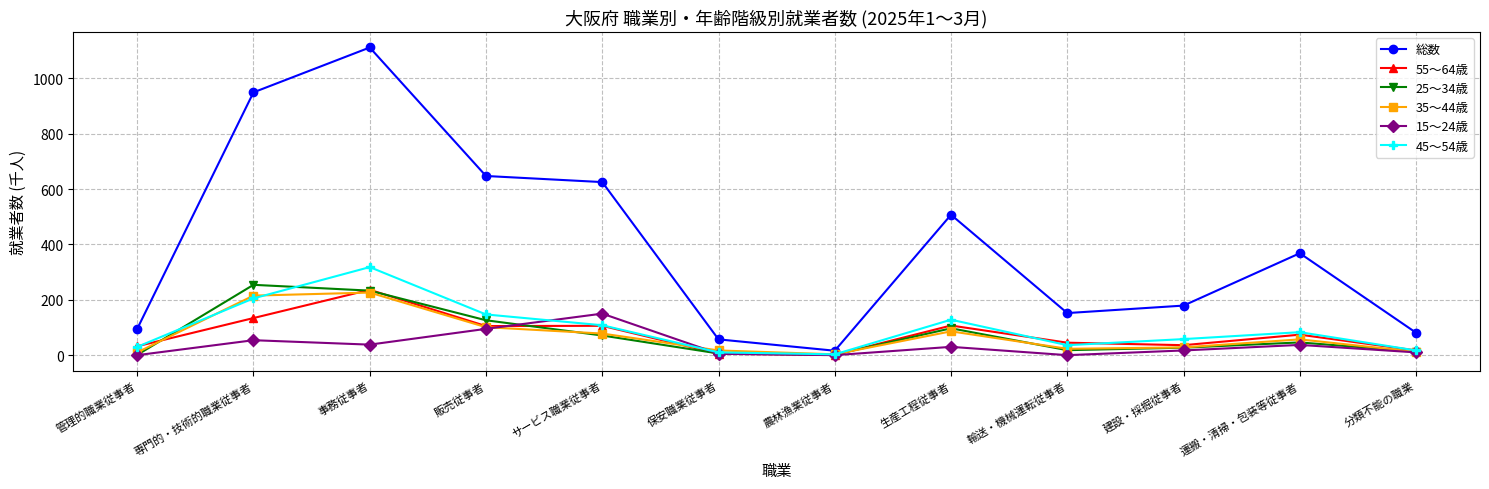

True or false: 35～44歳 has more than 2 points higher than both neighbors.

True